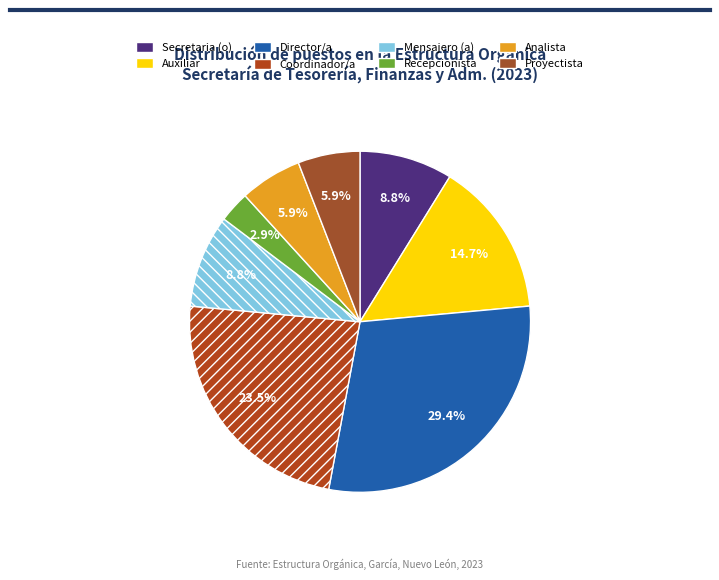

To the nearest percent, what is the average slice percentage?

12%